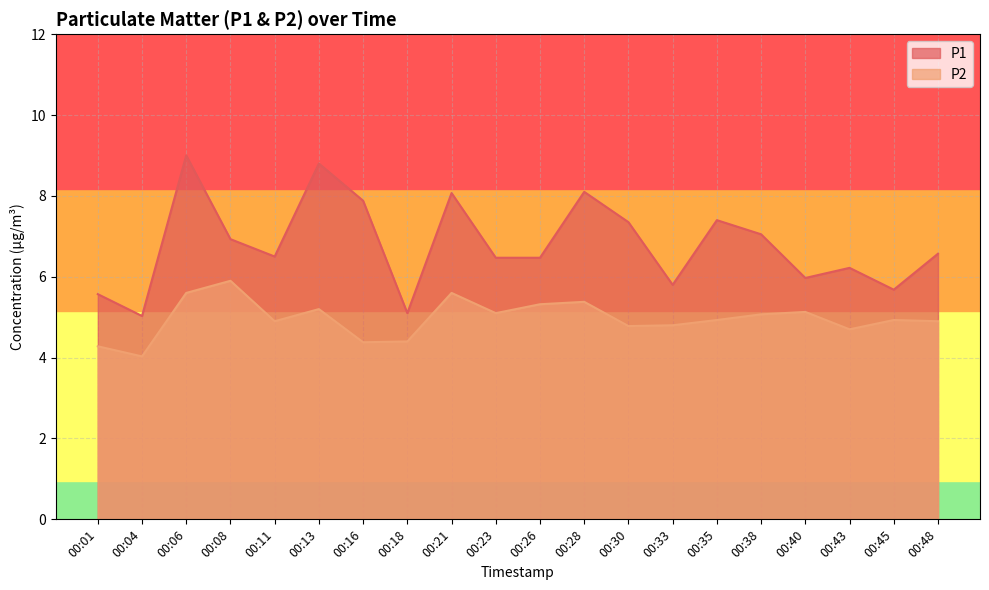

What is the value of the P2 point at the 13th from the left?

4.8